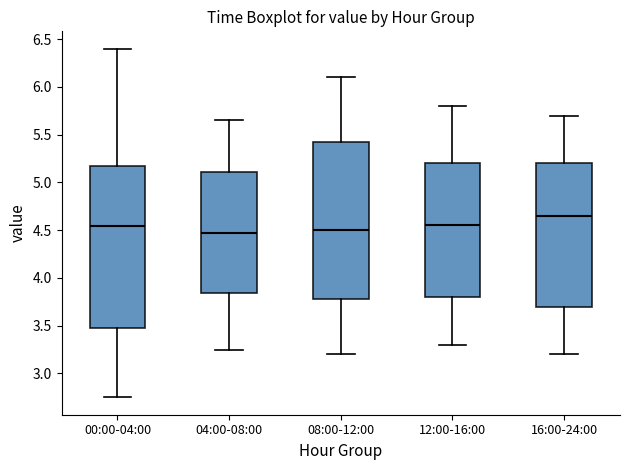

Where does the upper whisker of the box for 00:00-04:00 end on the y-axis? The values are not printed on the chart, so give them approximately, as read against the axis.

6.40